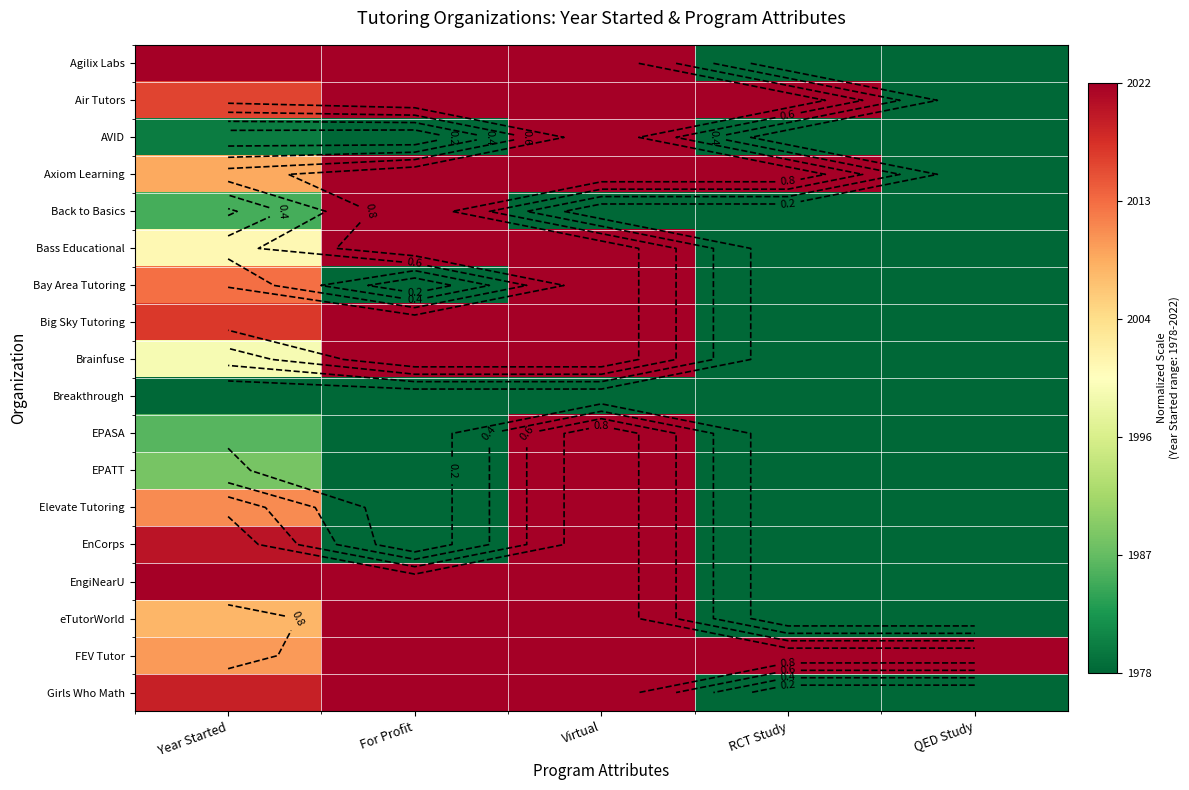

What is the difference between the highest and lowest values at QED Study?

1.0